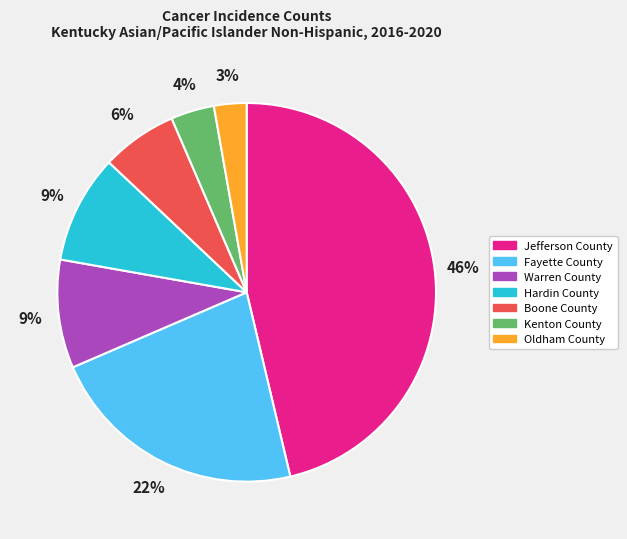

The Fayette County slice represents 22% of the pie. True or false?

True